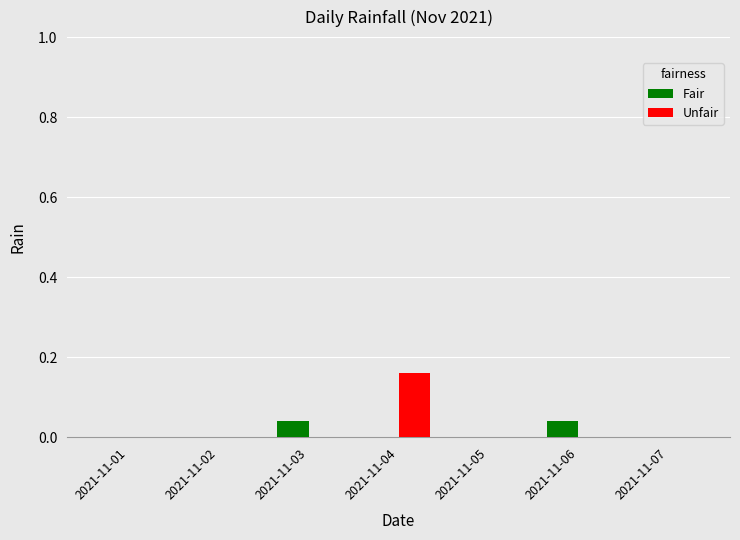

How many series are shown in this chart?

2